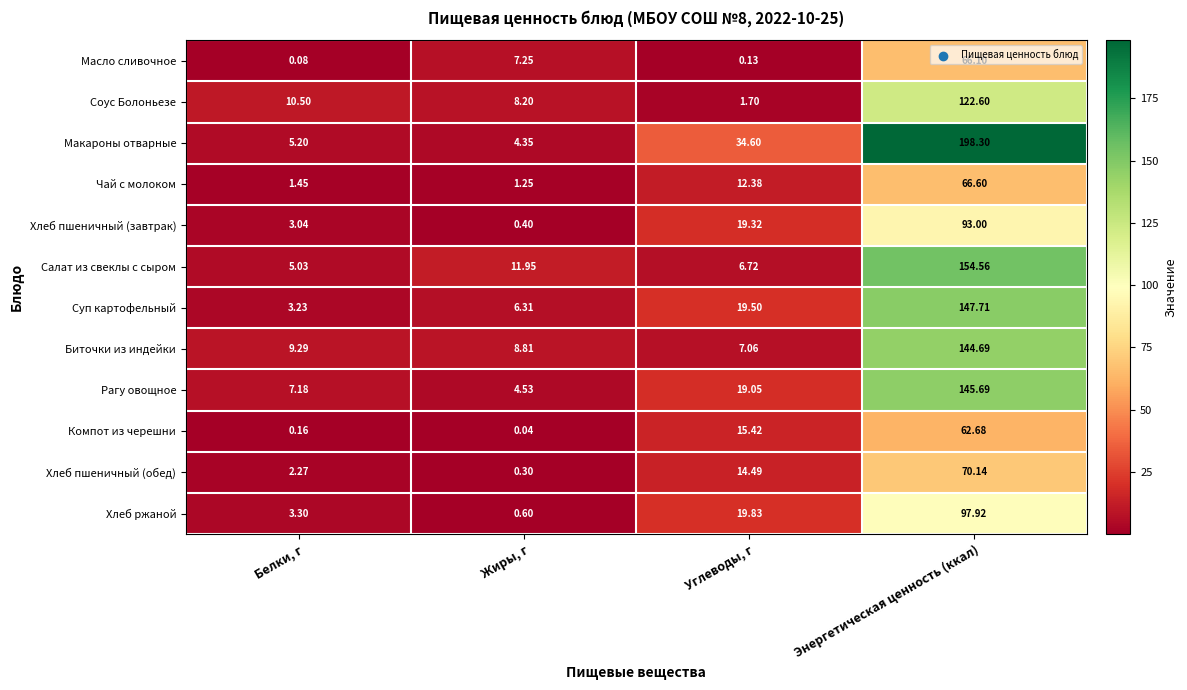

How many distinct data groups are displayed?

12